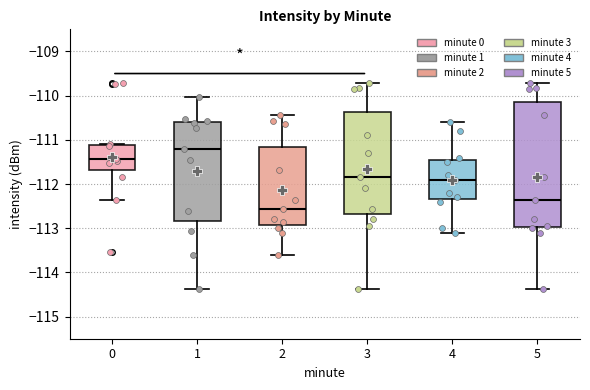

Where is the upper edge of the box at x = 4 on the y-axis? The values are not printed on the chart, so give them approximately, as read against the axis.

-111.4